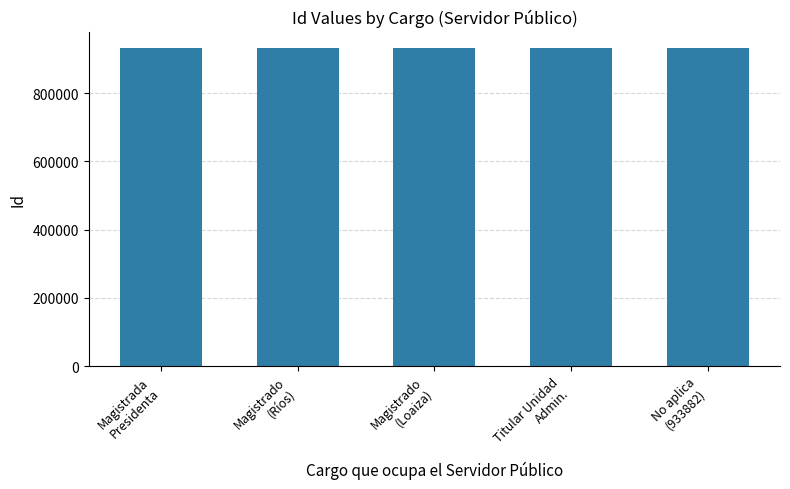

What is the smallest value displayed?

933882